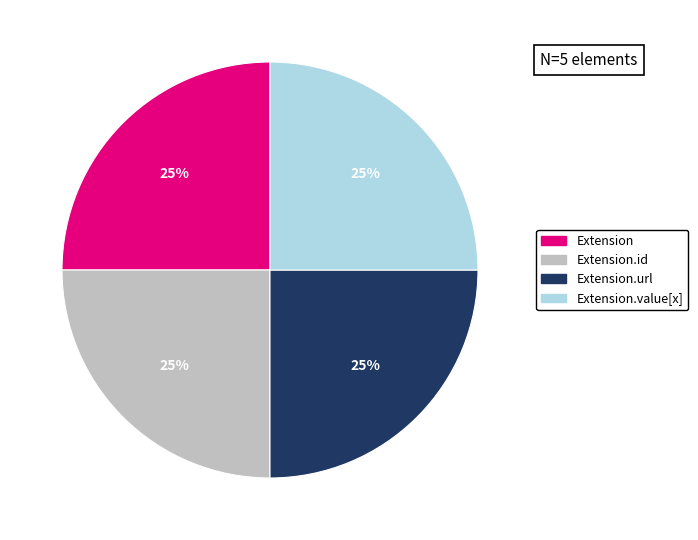

Is there any slice that represents more than half of the pie?

No